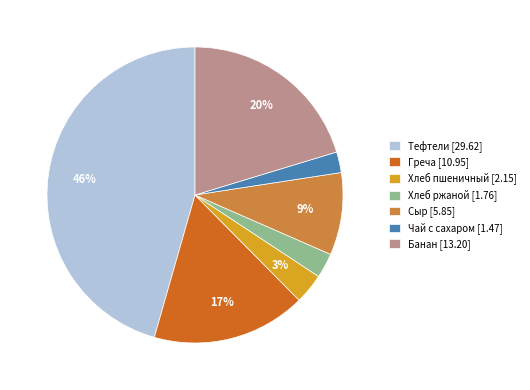

To the nearest percent, what is the average slice percentage?

14%